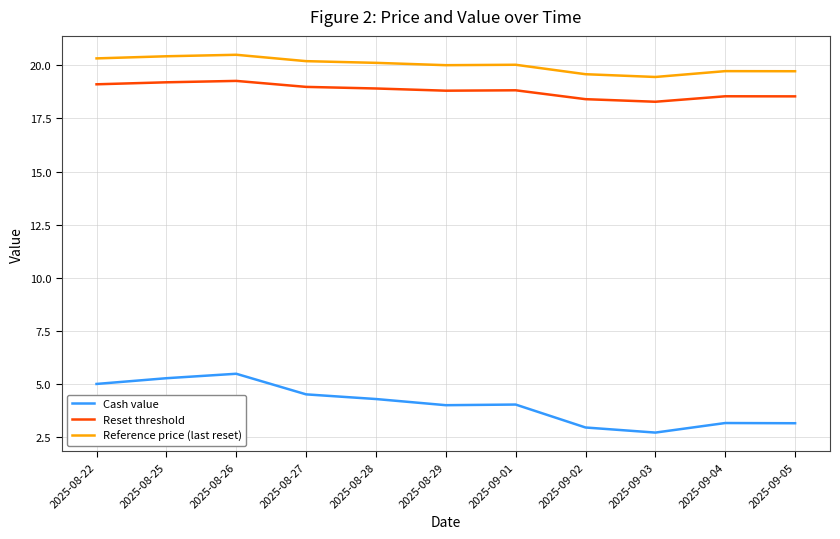

The value of Reference price (last reset) at 2025-08-29 is 13.2. True or false?

False